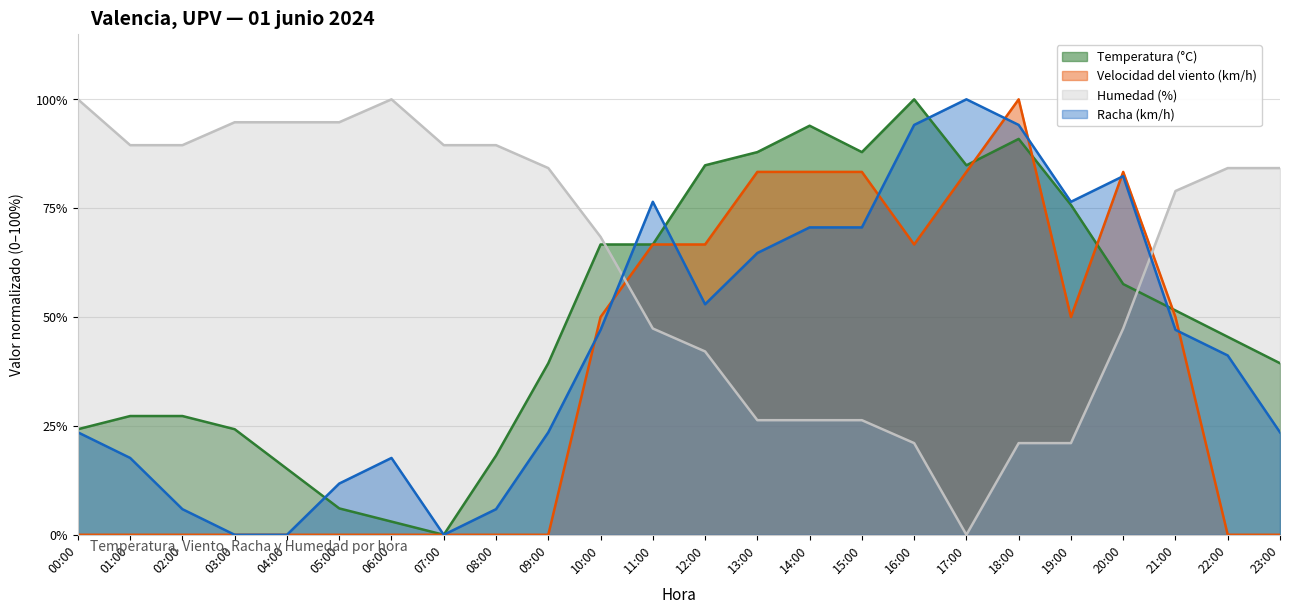

True or false: Humedad (%) has a value of 54.6 at 06:00.

False